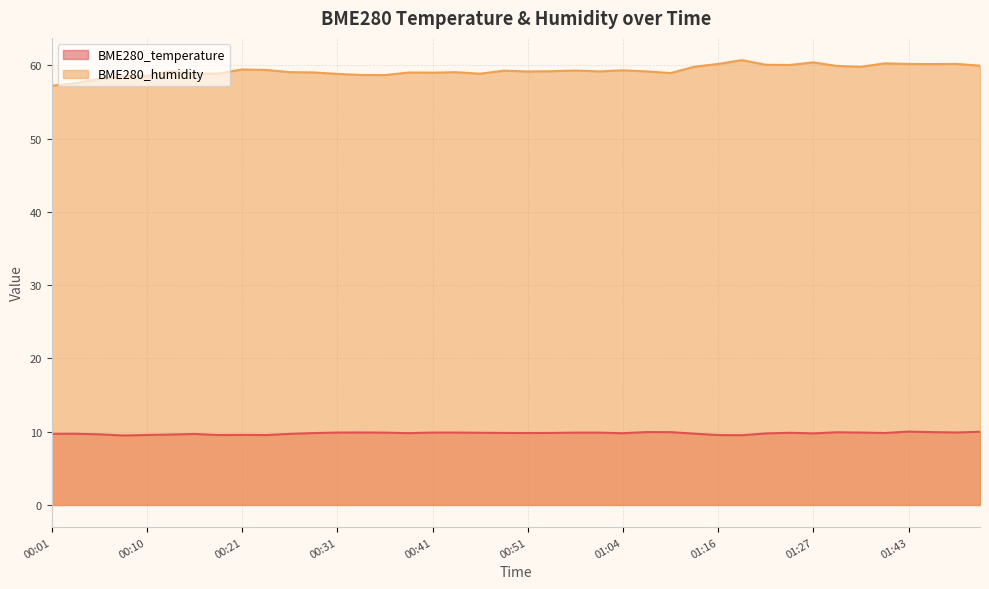

What is the lowest value of the BME280_humidity series?

57.2